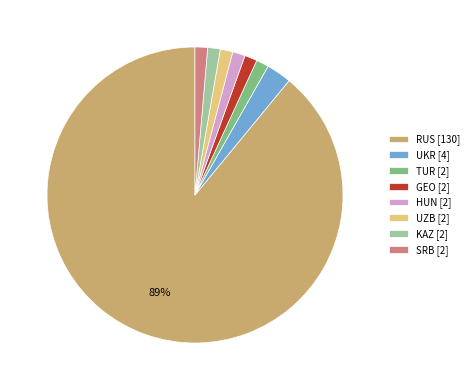

To the nearest percent, what portion does HUN represent?

1%